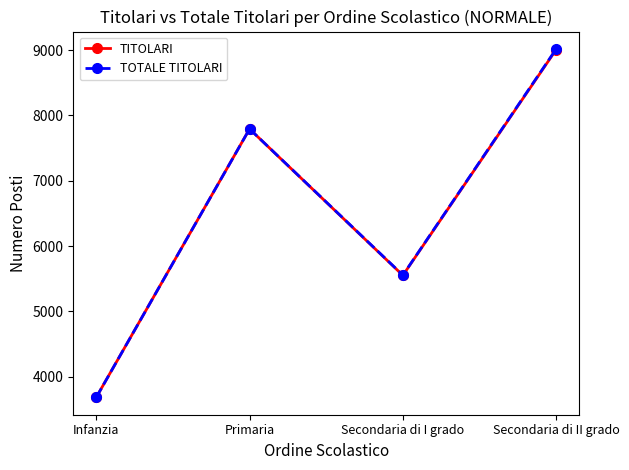

The TOTALE TITOLARI series shows 3685 at Infanzia. True or false?

True